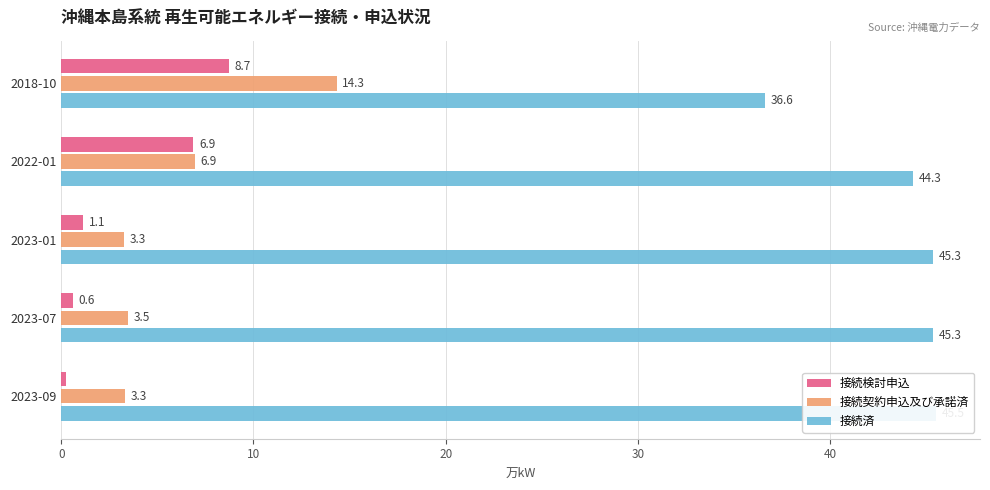

Which series has the widest spread of values?

接続契約申込及び承諾済